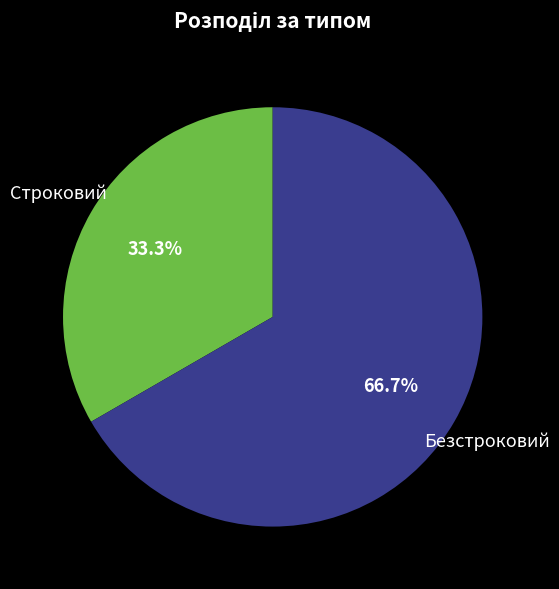

Does any single category account for the majority?

Yes